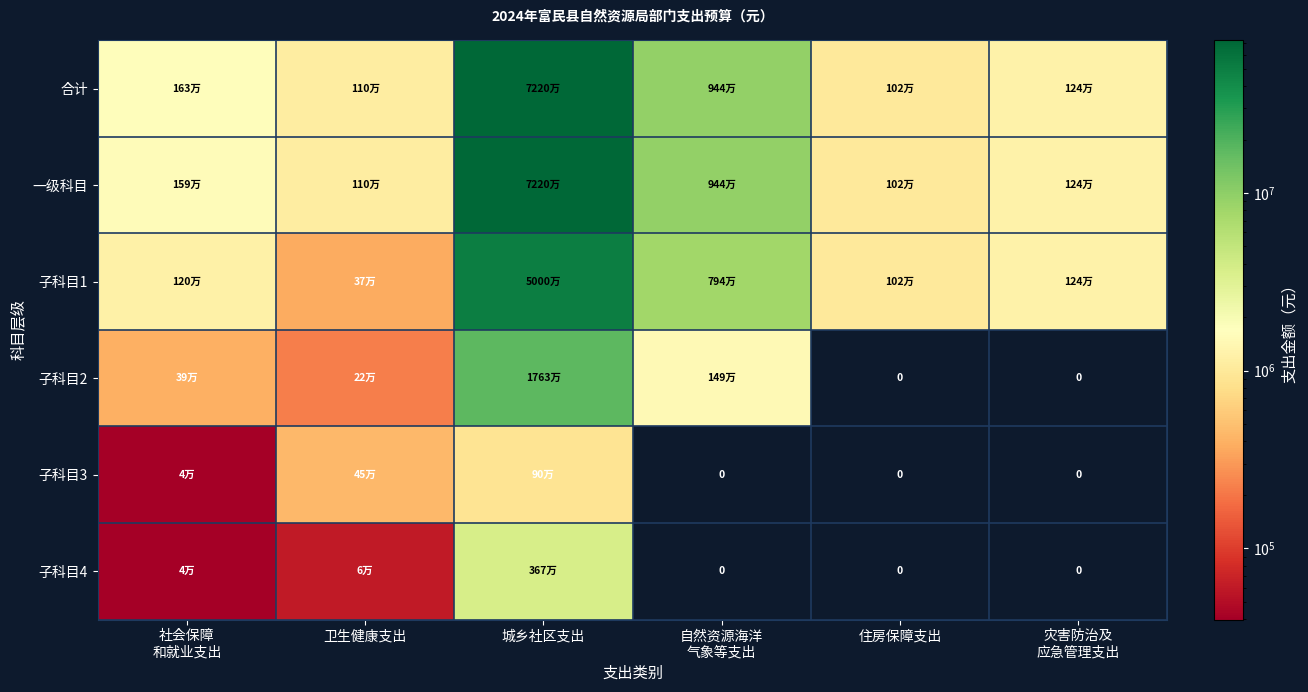

Which series has the largest range (max minus min)?

合计